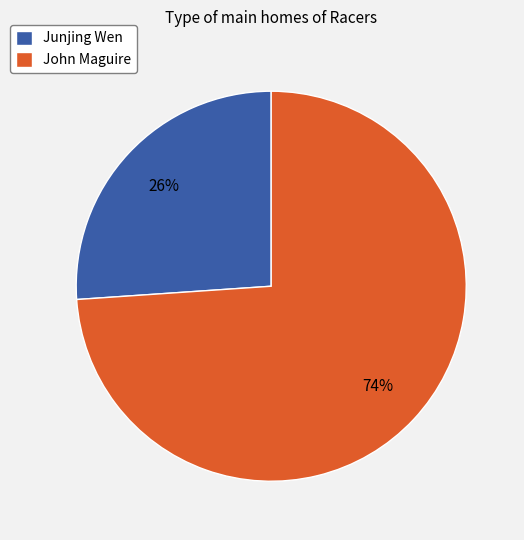

What percentage is the John Maguire slice, to the nearest percent?

74%